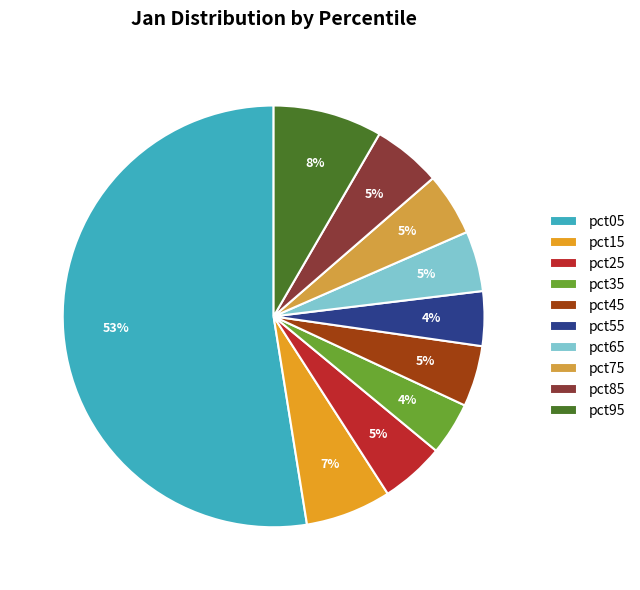

Is it true that pct35 is 4% of the pie?

True